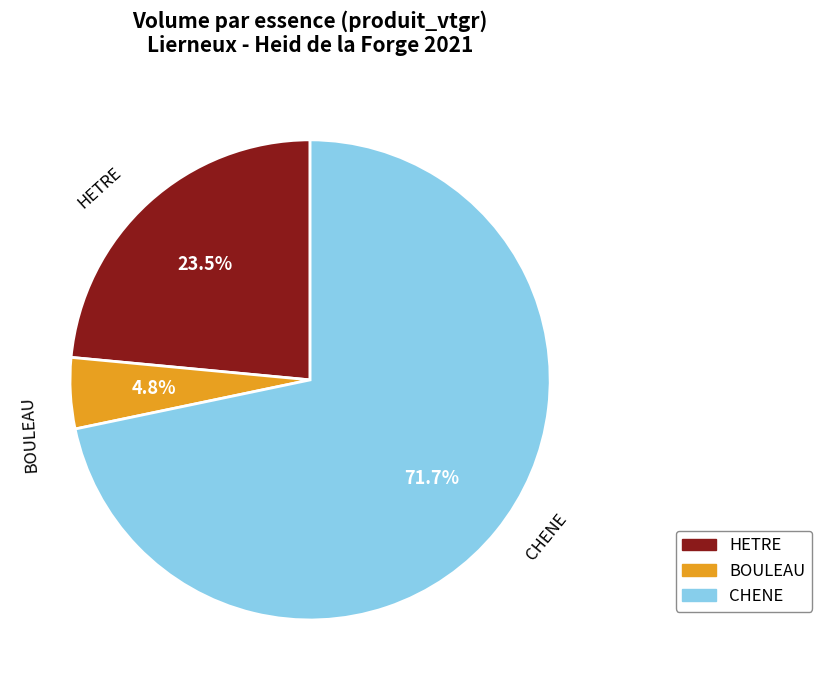

Is there a majority slice in this chart?

Yes